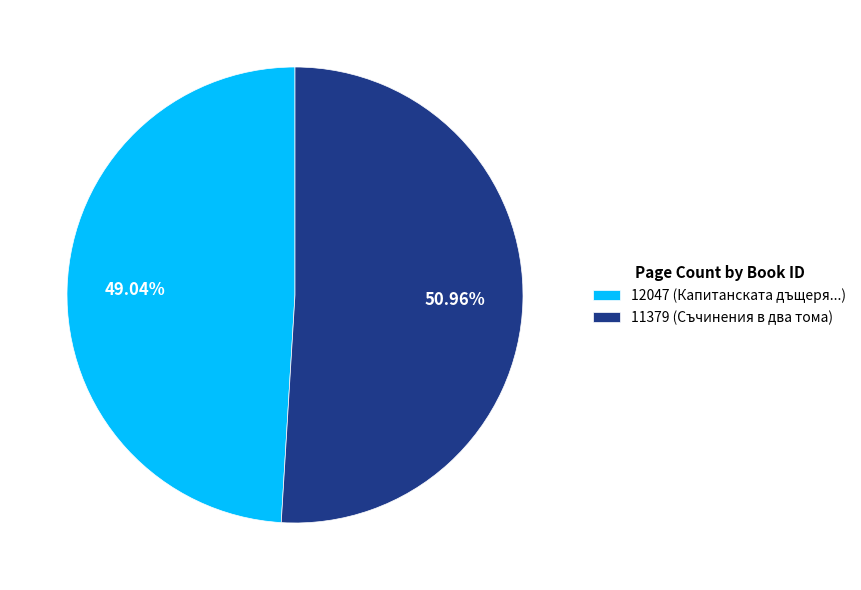

The 11379 slice represents 51% of the pie. True or false?

True